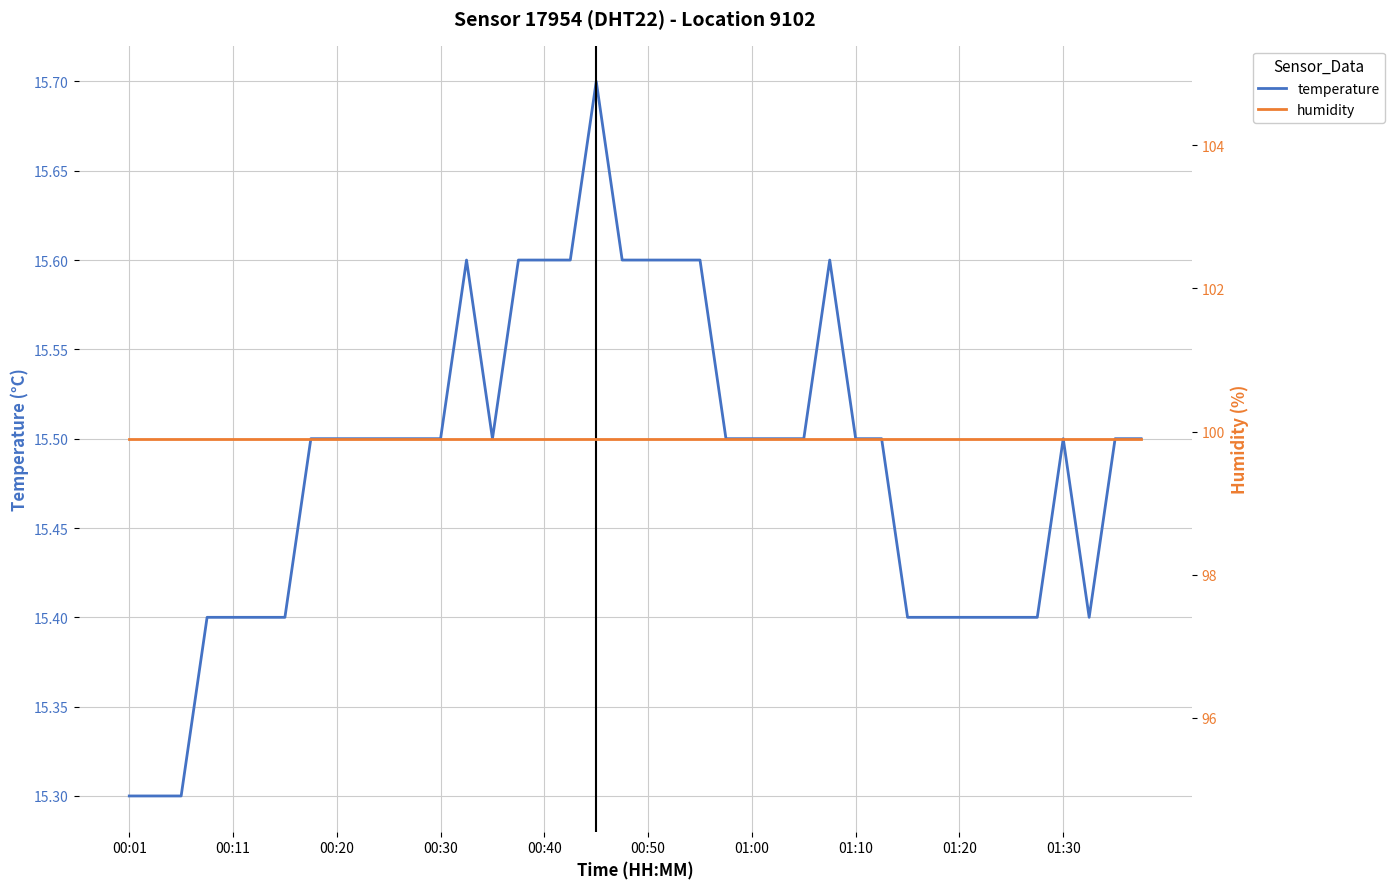

Does the chart display data point markers on the line(s)?

No